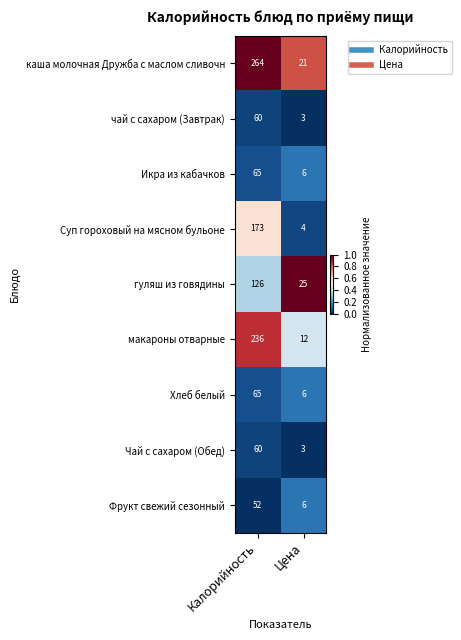

List the labels in order of Икра из кабачков value, smallest first.

Цена, Калорийность